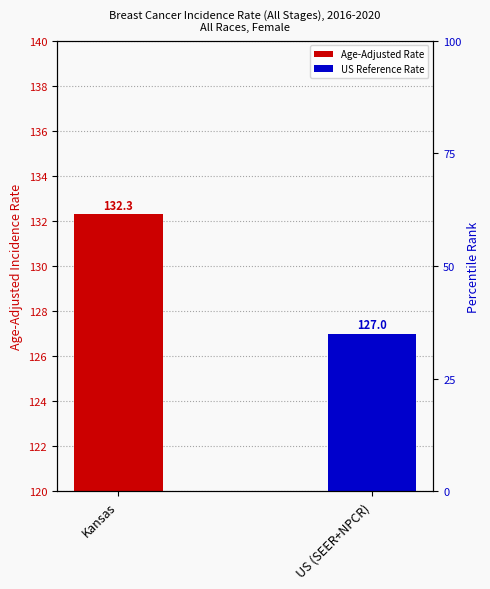

What is the label of the 1st bar from the right?

US (SEER+NPCR)